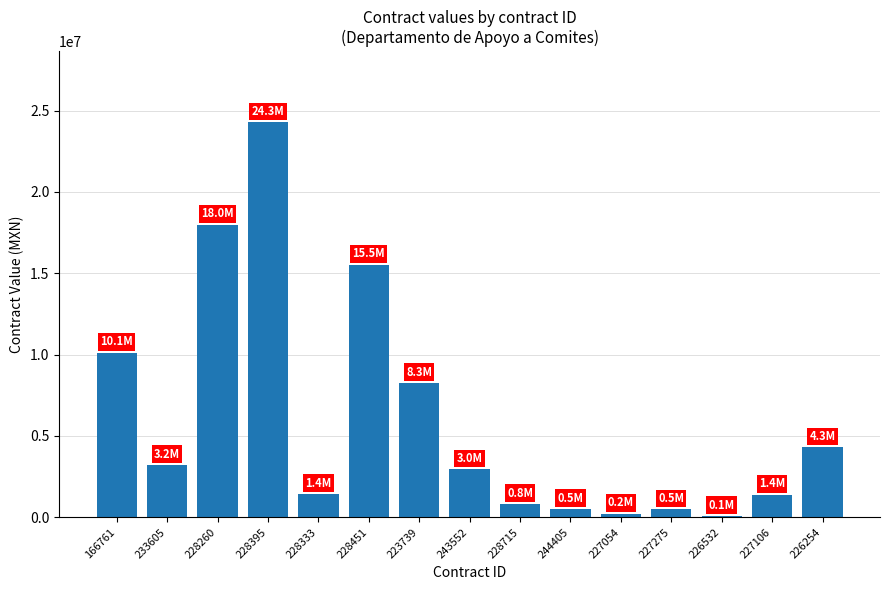

What is the label of the 8th bar from the left?

243552